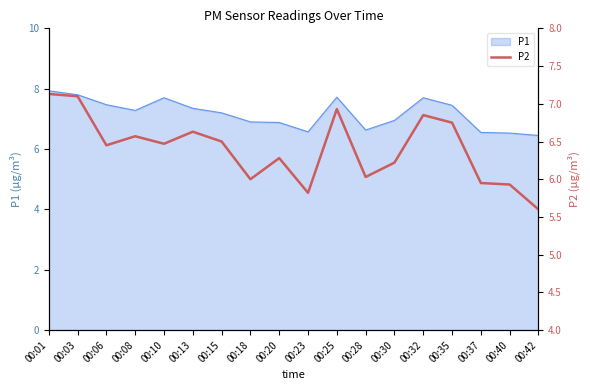

True or false: there are more than 2 points higher than both neighbors.

True